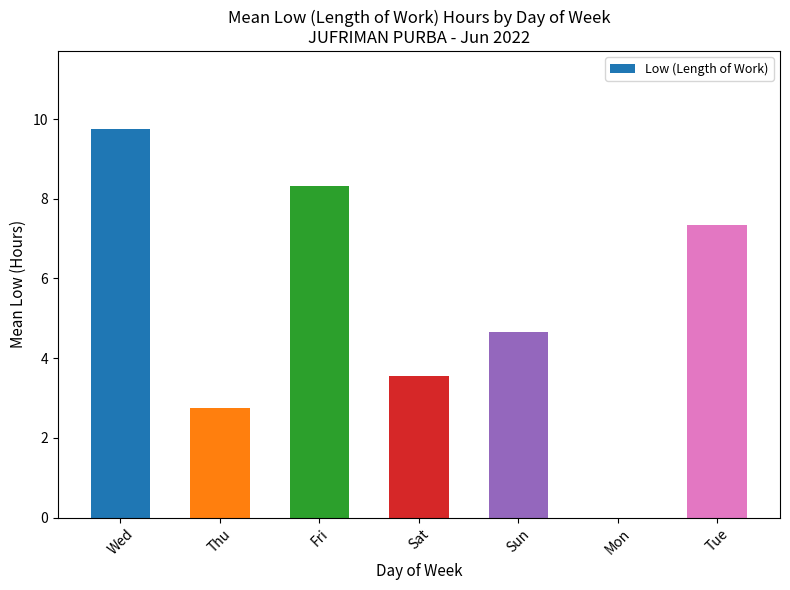

Between Sat and Thu, which is larger?

Sat